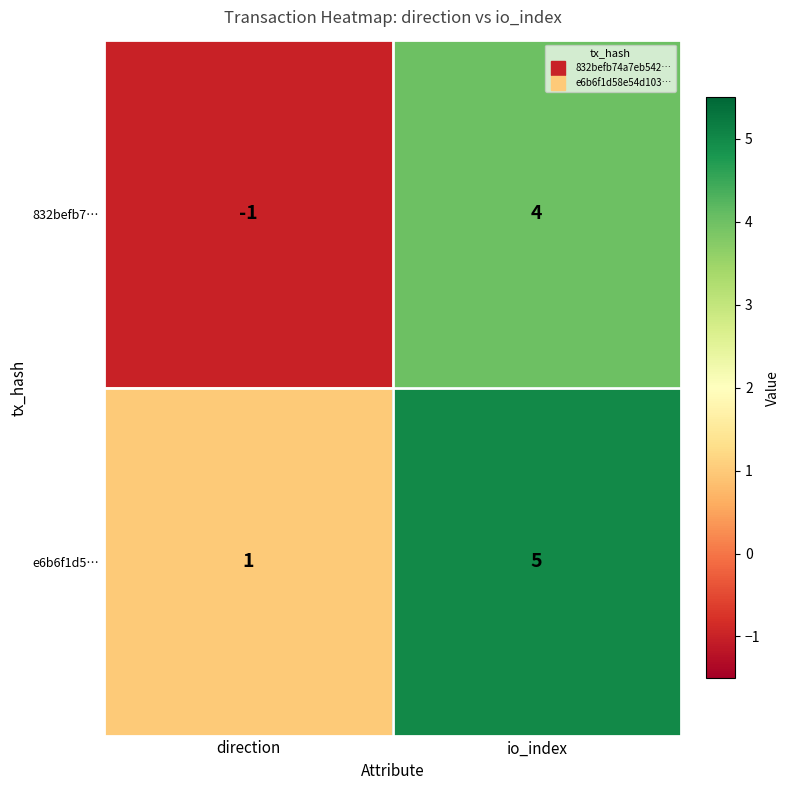

Reading left to right, extract all data points from this chart.

832befb7…: -1	4
e6b6f1d5…: 1	5